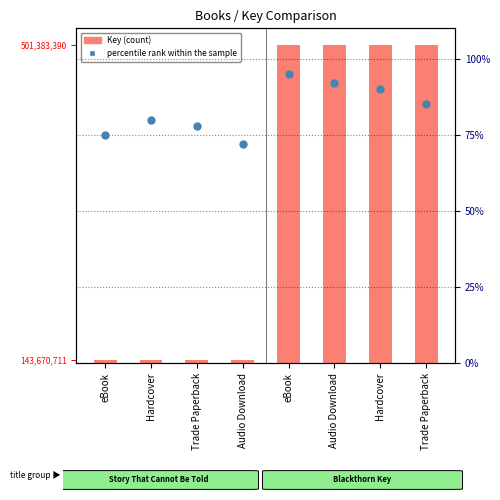

At which category is the sum across all series the highest?

eBook